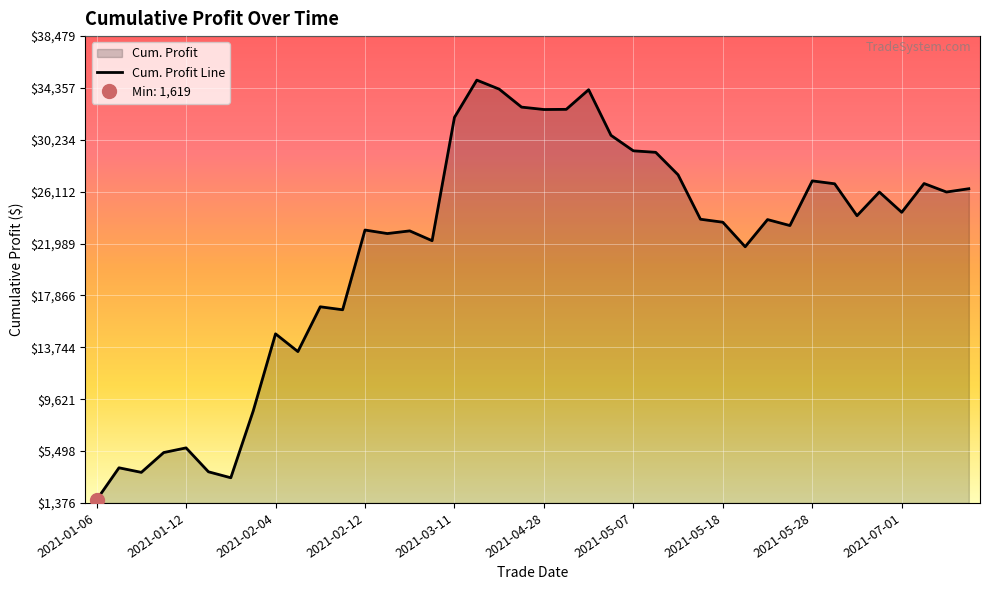

Reading right to left, transcribe all the data shown in this chart.

26350.0	26087.5	26762.5	24475.0	26085.0	24205.0	26742.5	26972.5	23422.5	23897.5	21737.5	23687.5	23925.0	27455.0	29242.5	29362.5	30593.7	34218.7	32658.7	32646.2	32836.2	34266.2	34981.2	32018.7	22218.7	22998.7	22786.2	23066.2	16728.7	16966.2	13406.2	14816.2	8676.2	3376.2	3851.2	5751.2	5381.2	3806.2	4168.7	1618.7